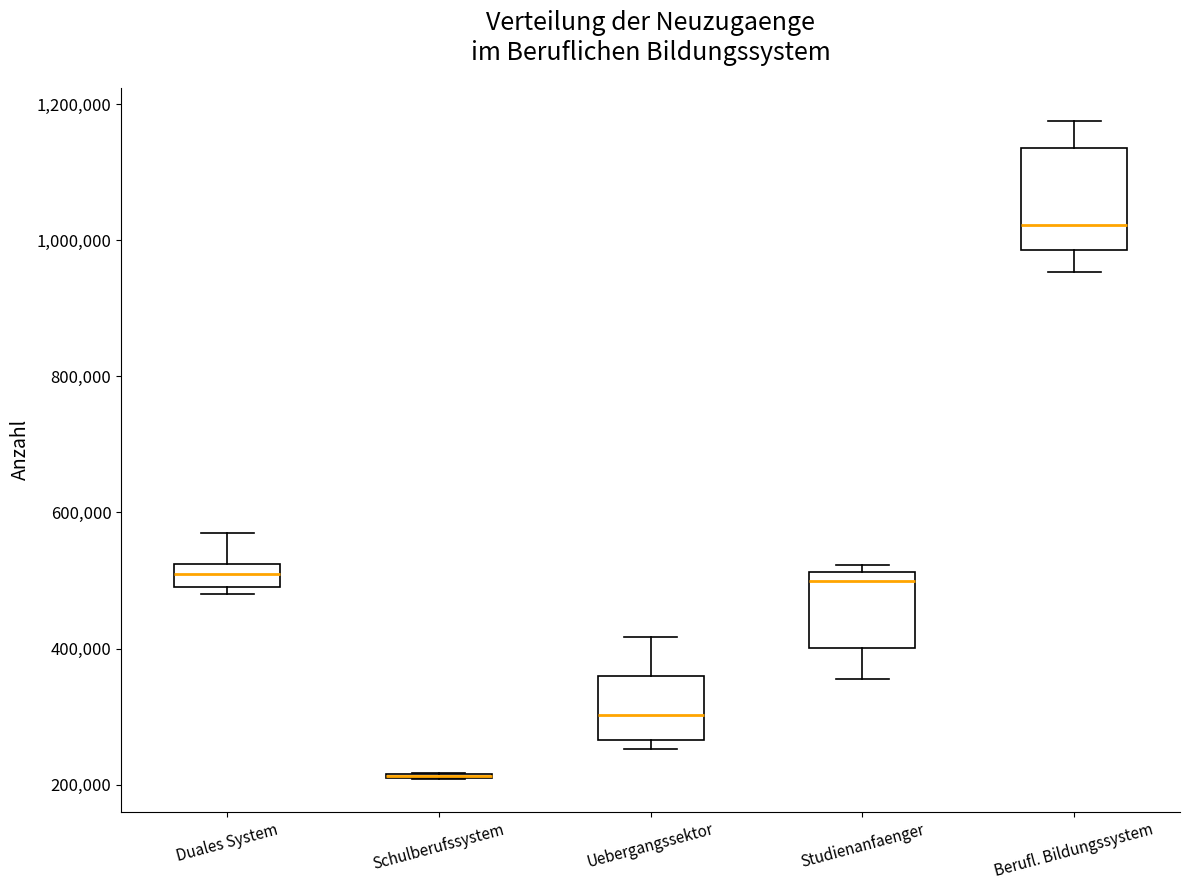

Reading left to right, transcribe this box plot: for each box, give where its median line is, the range the box spans, and where its two whiskers end, as read against the y-axis. The values are not printed on the chart, so give them approximately, as read against the axis.

Duales System: median 500000 (inside the box), box 500000 to 520000, whiskers 480000 to 560000
Schulberufssystem: box collapsed to a line at 220000, whiskers 200000 to 220000
Uebergangssektor: median 300000, box 260000 to 360000, whiskers 260000 (just below the box's lower edge) to 420000
Studienanfaenger: median 500000, box 400000 to 520000, whiskers 360000 to 520000 (just above the box's upper edge)
Berufl. Bildungssystem: median 1020000, box 980000 to 1140000, whiskers 960000 to 1180000